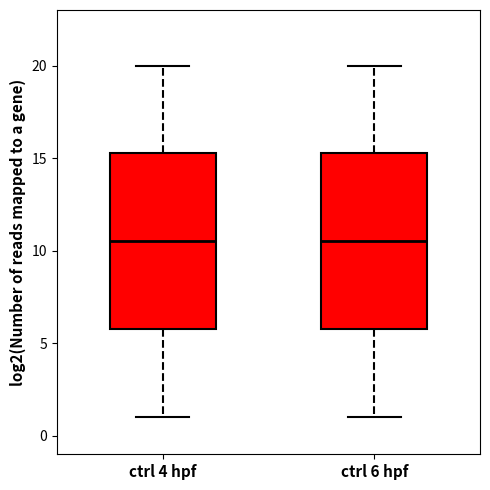

Reading left to right, read every box against the y-axis: the position of its median line, the range the box covers, and the ends of its whiskers. The values are not printed on the chart, so give them approximately, as read against the axis.

ctrl 4 hpf: median 10.5, box 6.0 to 15.5, whiskers 1.0 to 20.0
ctrl 6 hpf: median 10.5, box 6.0 to 15.5, whiskers 1.0 to 20.0